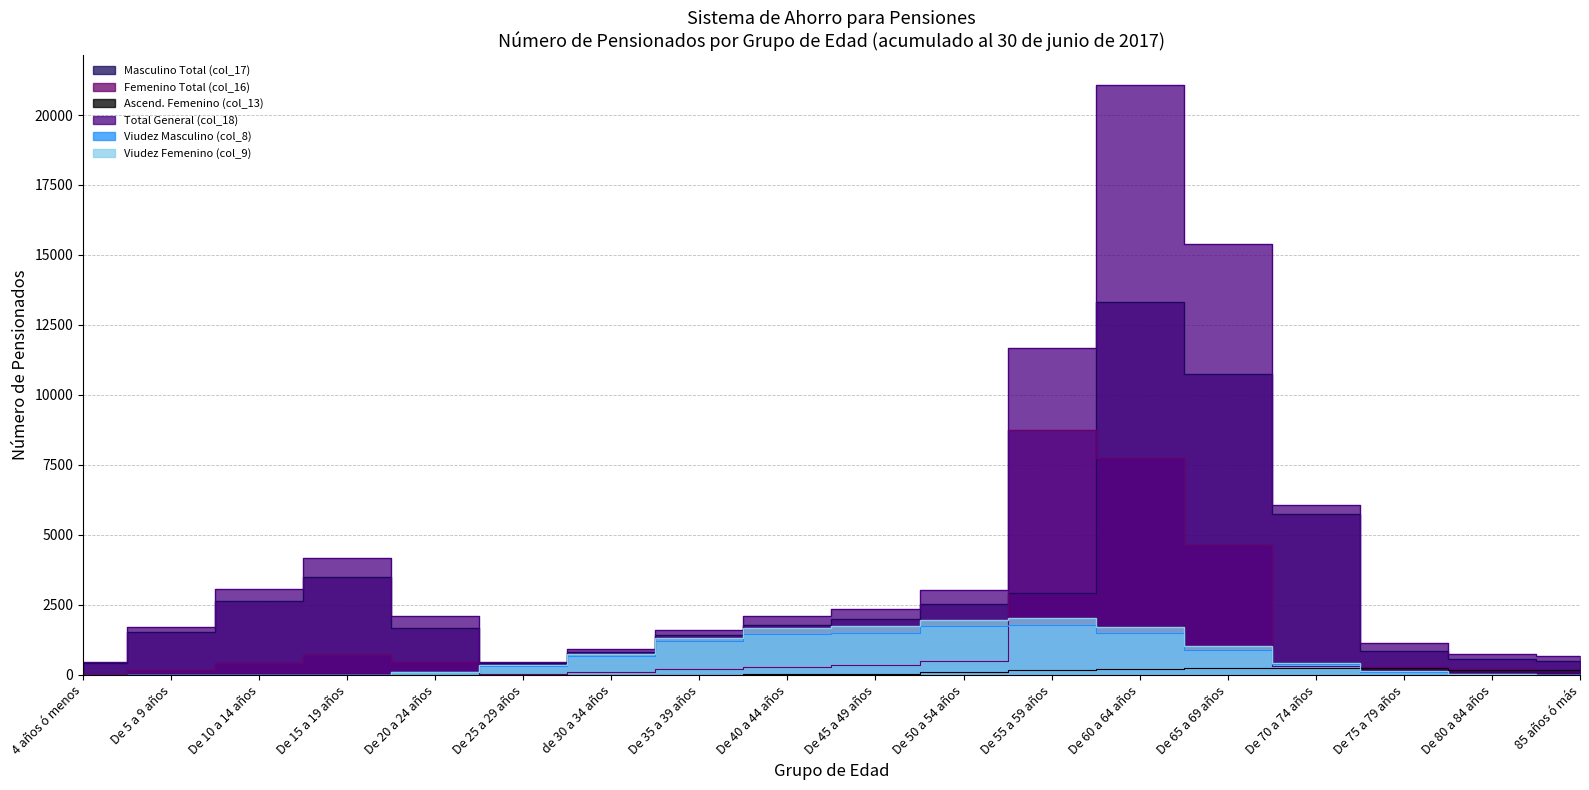

What position from the right is De 35 a 39 años?

11